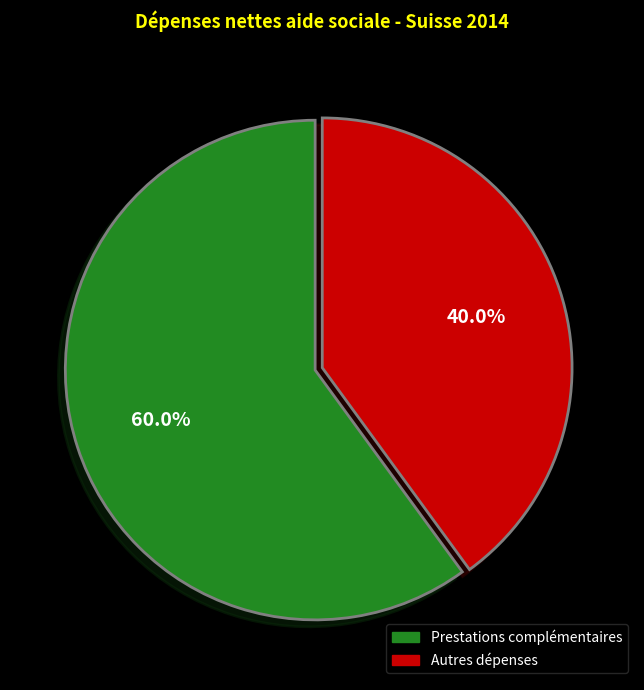

Count the number of slices in the pie.

2